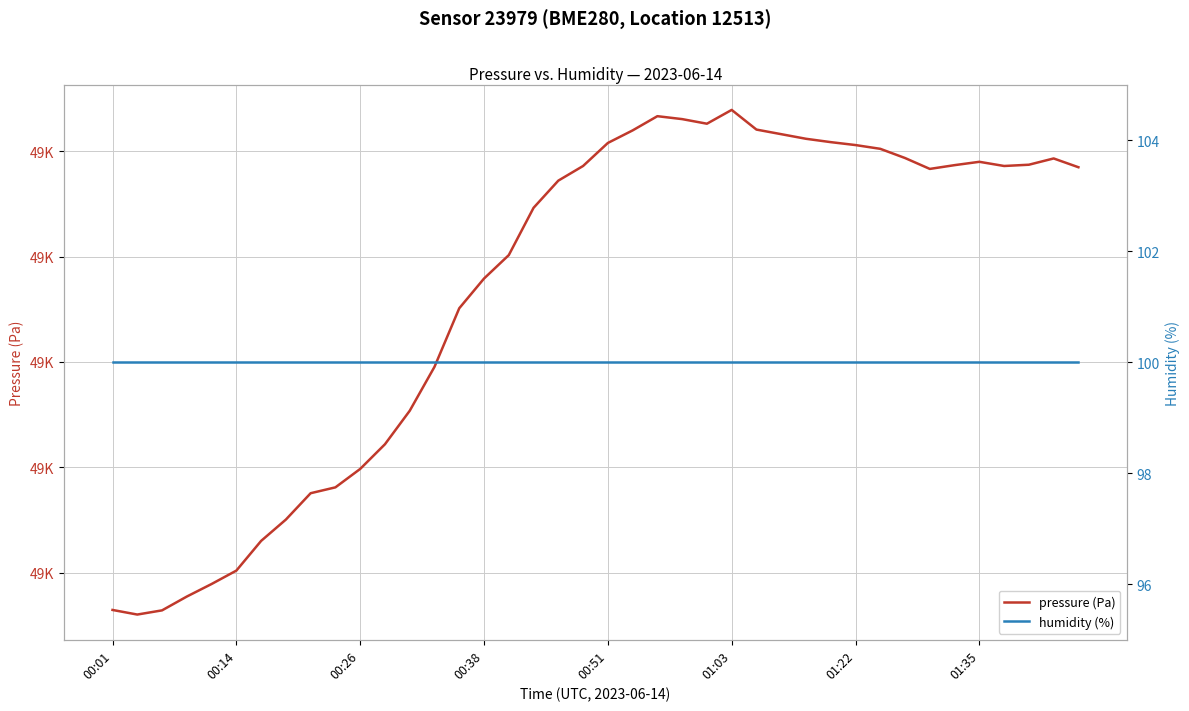

Which has a higher value, 21 or 27?

21